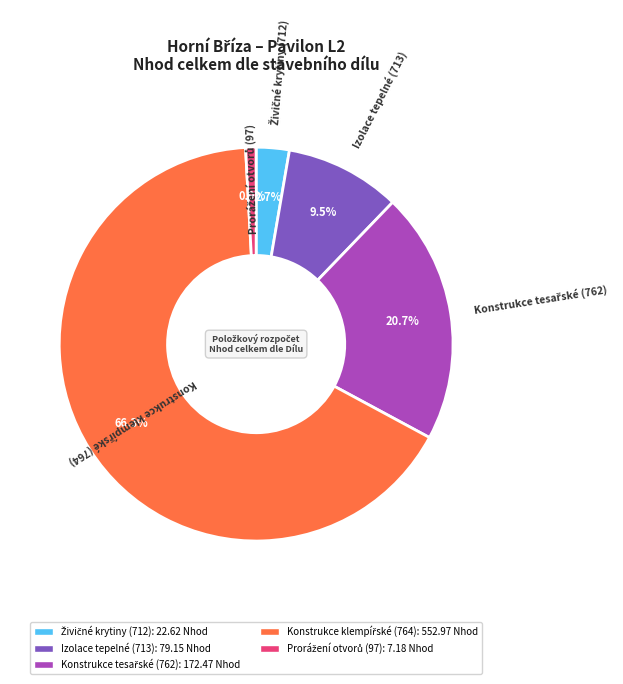

Is it true that Izolace tepelné (713) is 1% of the pie?

False